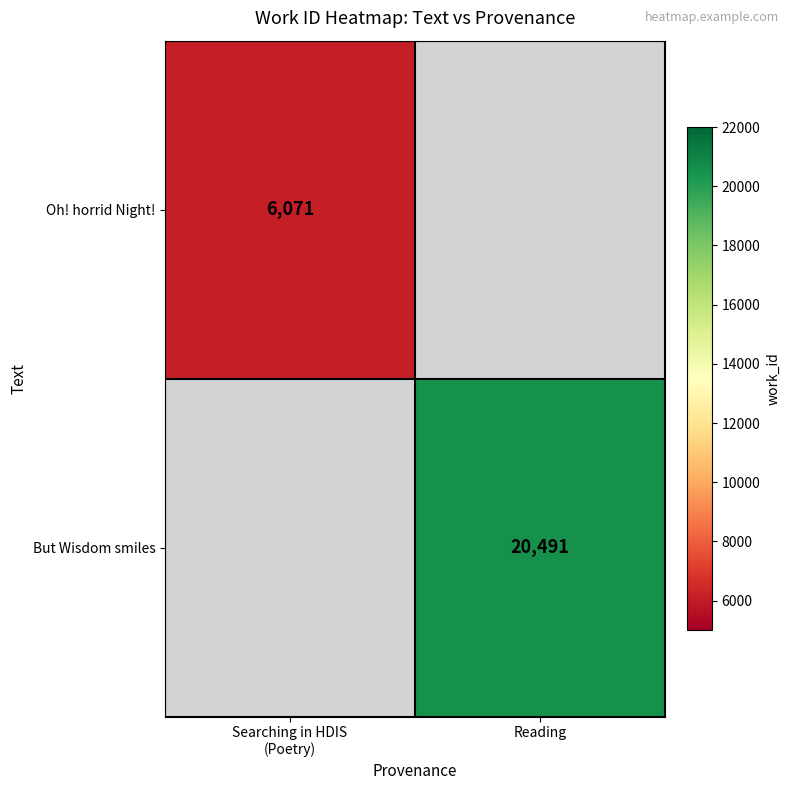

List the series in order of their peak value, lowest first.

Oh! horrid Night!, But Wisdom smiles